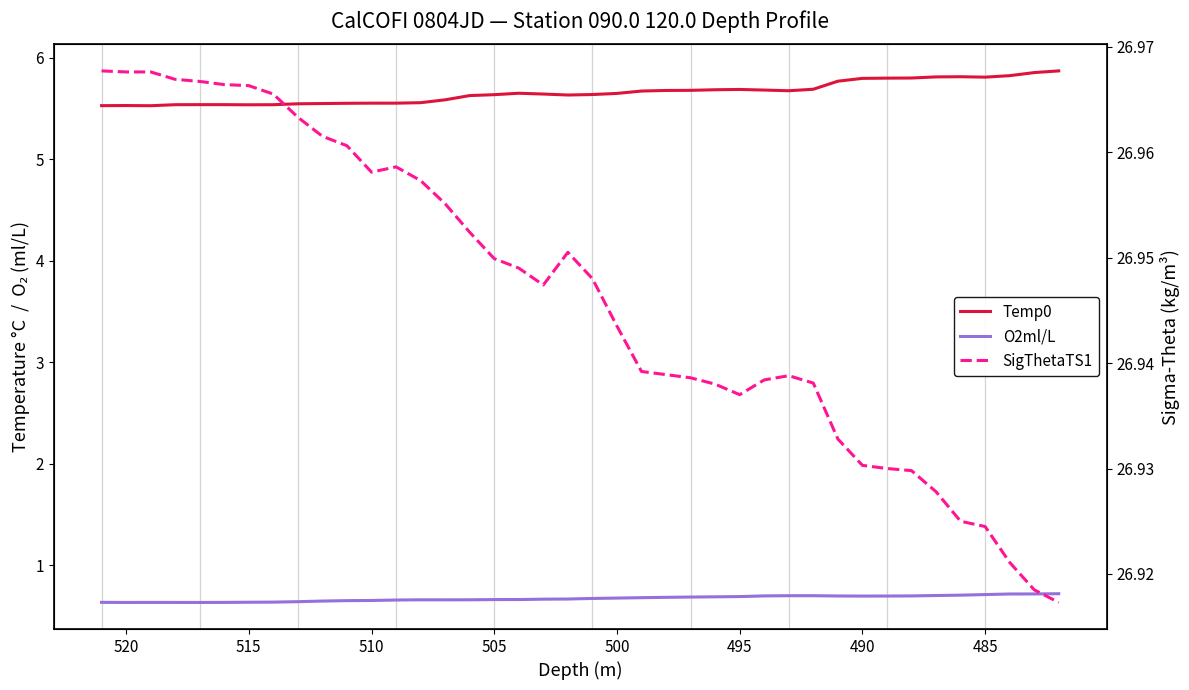

Is the value of Temp0 at 11 greater than the value of O2ml/L at 33?

Yes